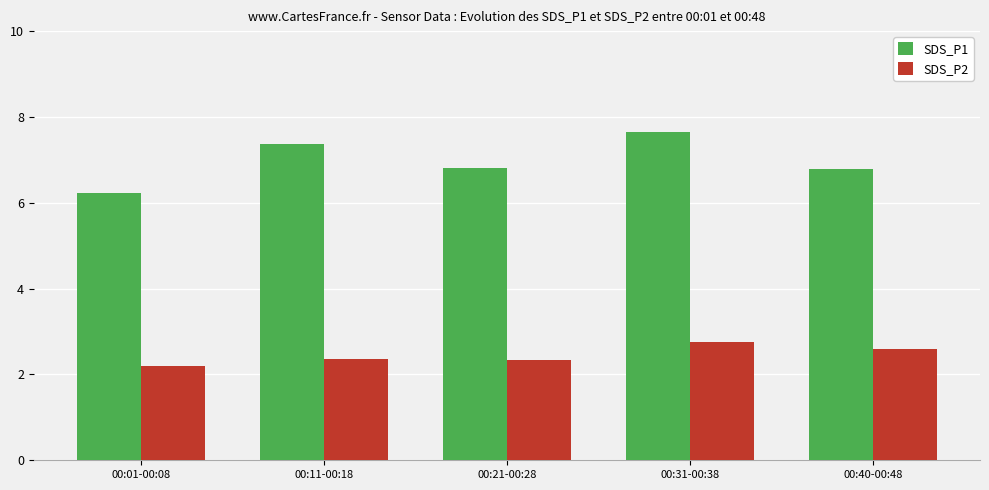

What is the difference between the highest and lowest values at 00:01-00:08?

4.0